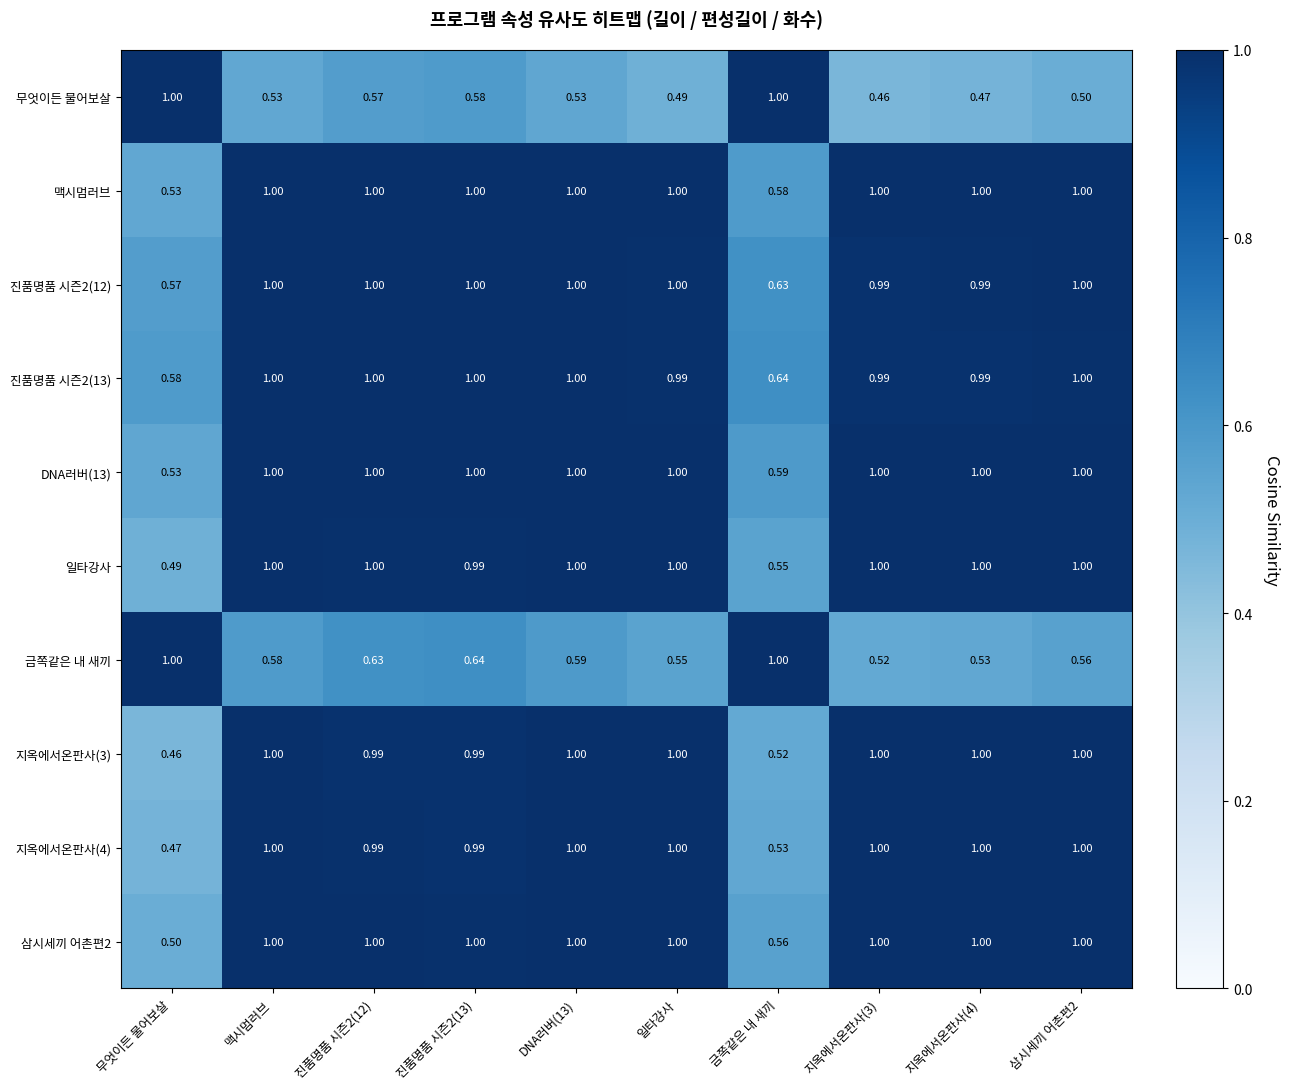

Is the value of 진품명품 시즌2(12) at 무엇이든 물어보살 greater than the value of 일타강사 at 맥시멈러브?

No